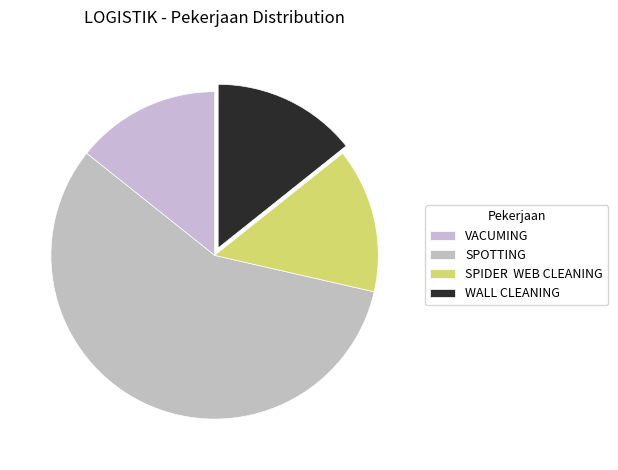

How many segments does this pie chart have?

4